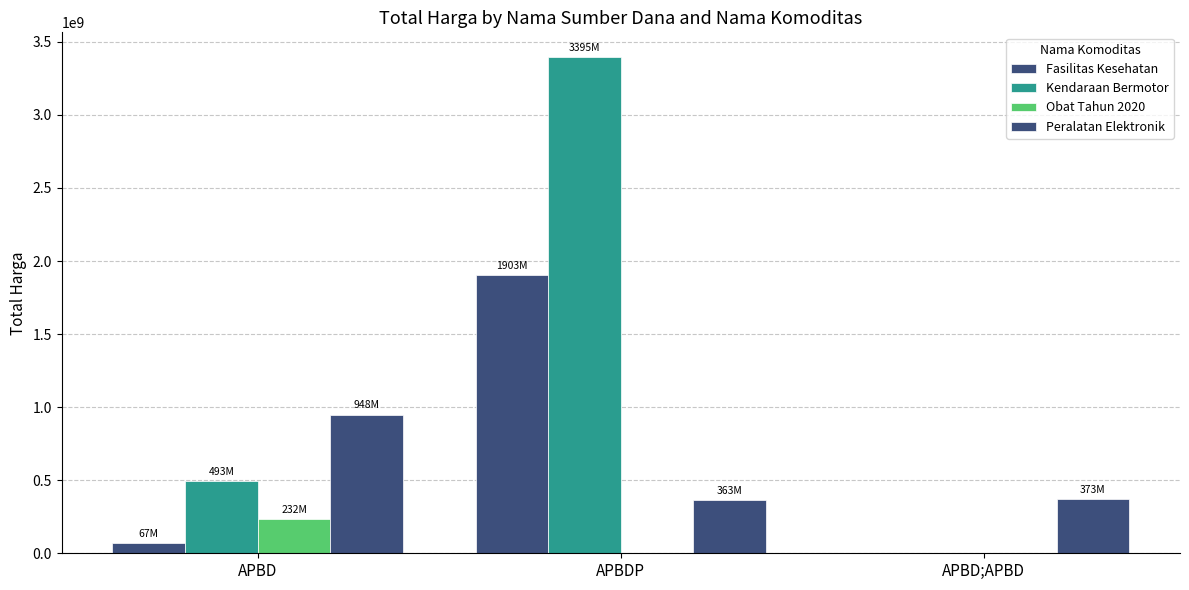

The value of Obat Tahun 2020 at APBDP is -94663735. True or false?

False